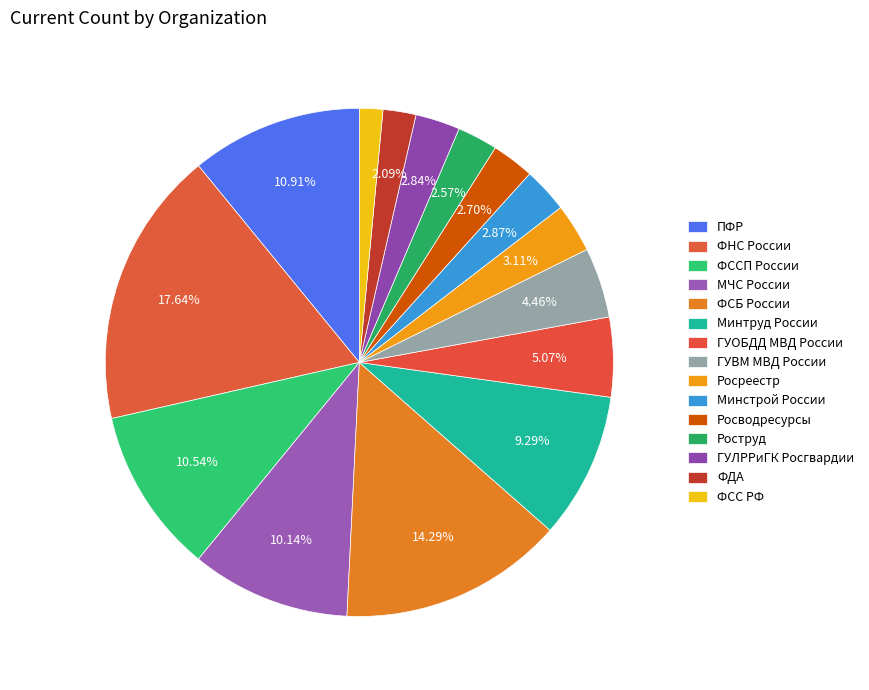

Does any single category account for the majority?

No